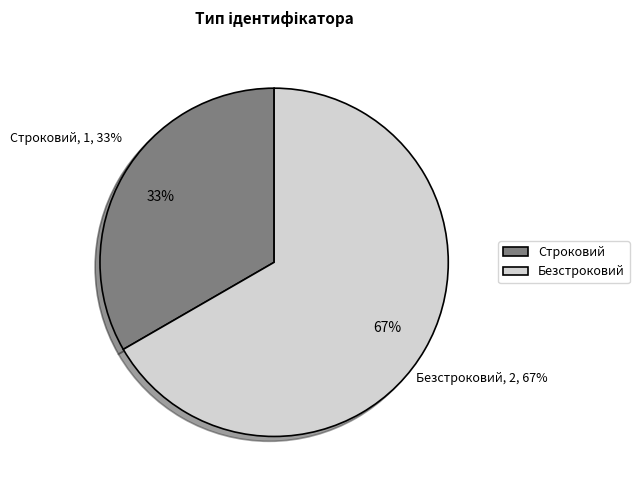

To the nearest percent, what percentage of the pie is Безстроковий?

67%